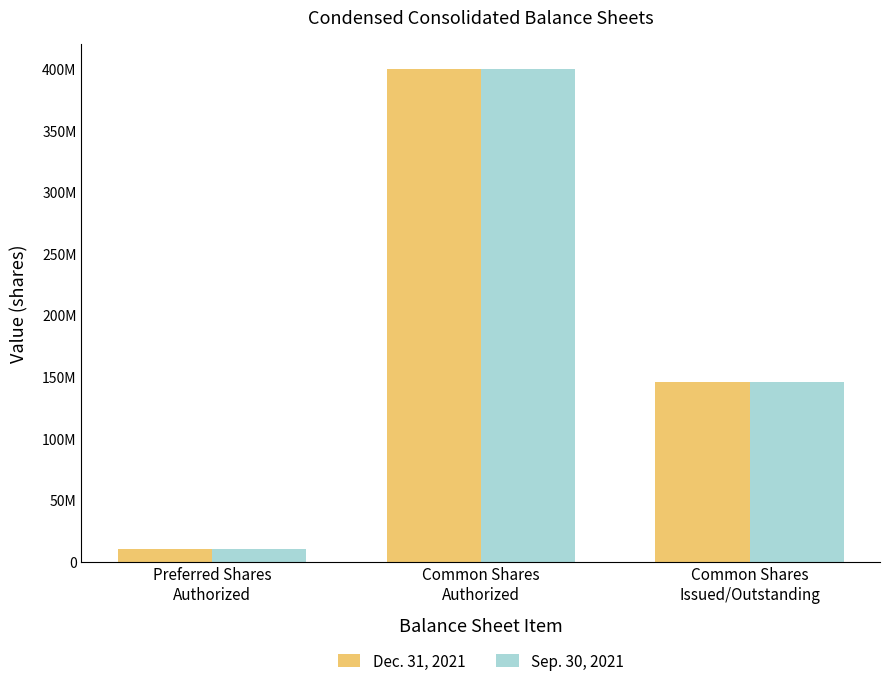

What are all the series names shown in the legend?

Dec. 31, 2021, Sep. 30, 2021